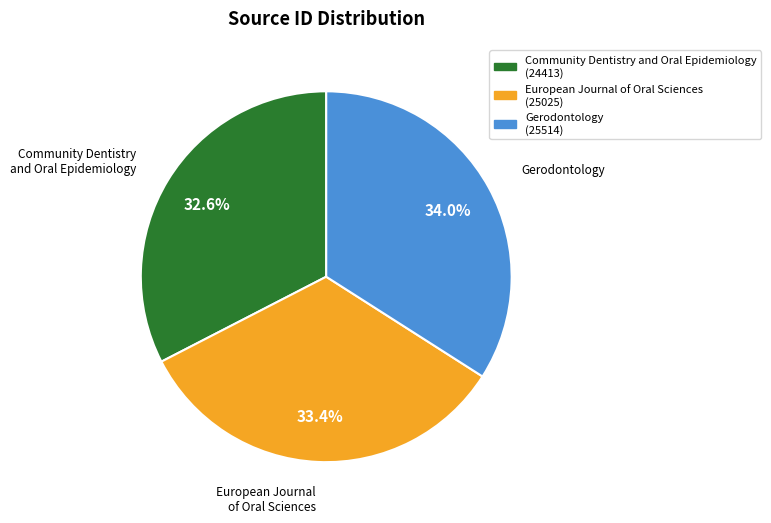

Rank the categories by value from lowest to highest.

Community Dentistry and Oral Epidemiology, European Journal of Oral Sciences, Gerodontology